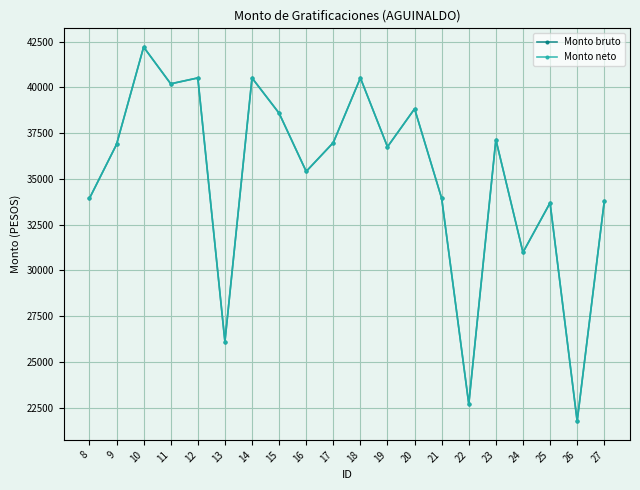

Rank the categories by Monto neto value from lowest to highest.

26, 22, 13, 24, 25, 27, 8, 21, 16, 19, 9, 17, 23, 15, 20, 11, 12, 14, 18, 10